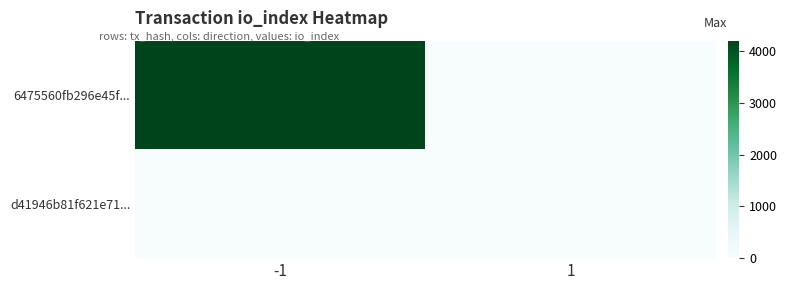

Reading left to right, what are all the values shown in this chart?

6475560fb296e45f...: -1=4203	1=0
d41946b81f621e71...: -1=0	1=0